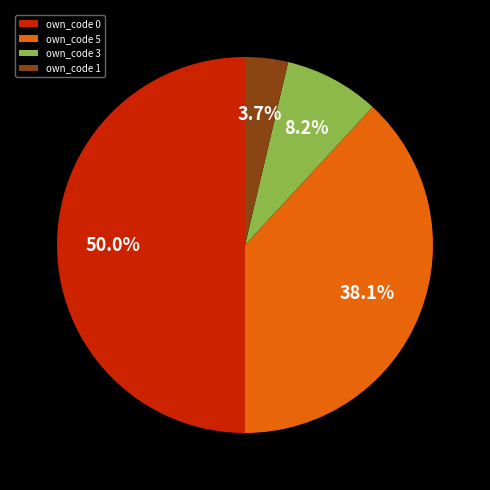

Combined, what portion of the pie is own_code 3 and own_code 1?

11.9%